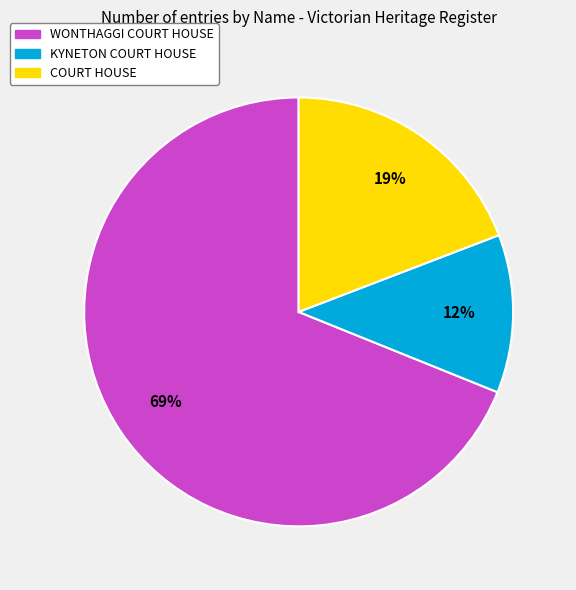

True or false: WONTHAGGI COURT HOUSE accounts for 69% of the total.

True